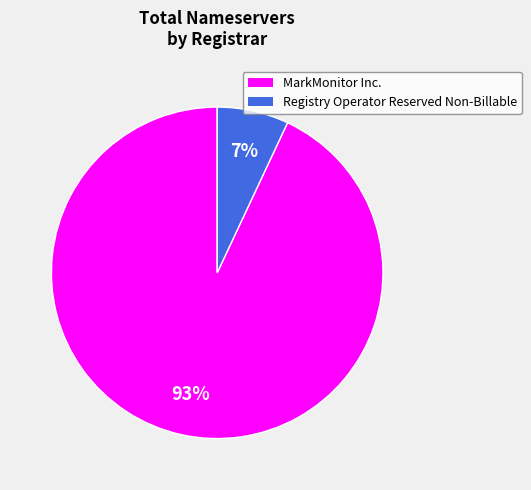

Is the sum of Registry Operator Reserved Non-Billable and MarkMonitor Inc. greater than half?

Yes